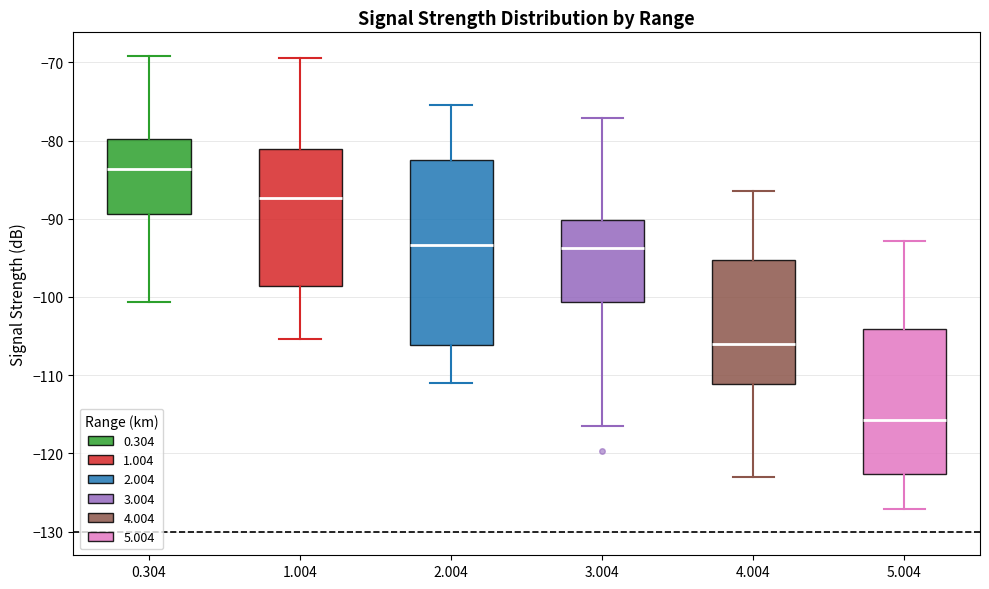

Where is the lower edge of the box at x = 1.004 on the y-axis? The values are not printed on the chart, so give them approximately, as read against the axis.

-99